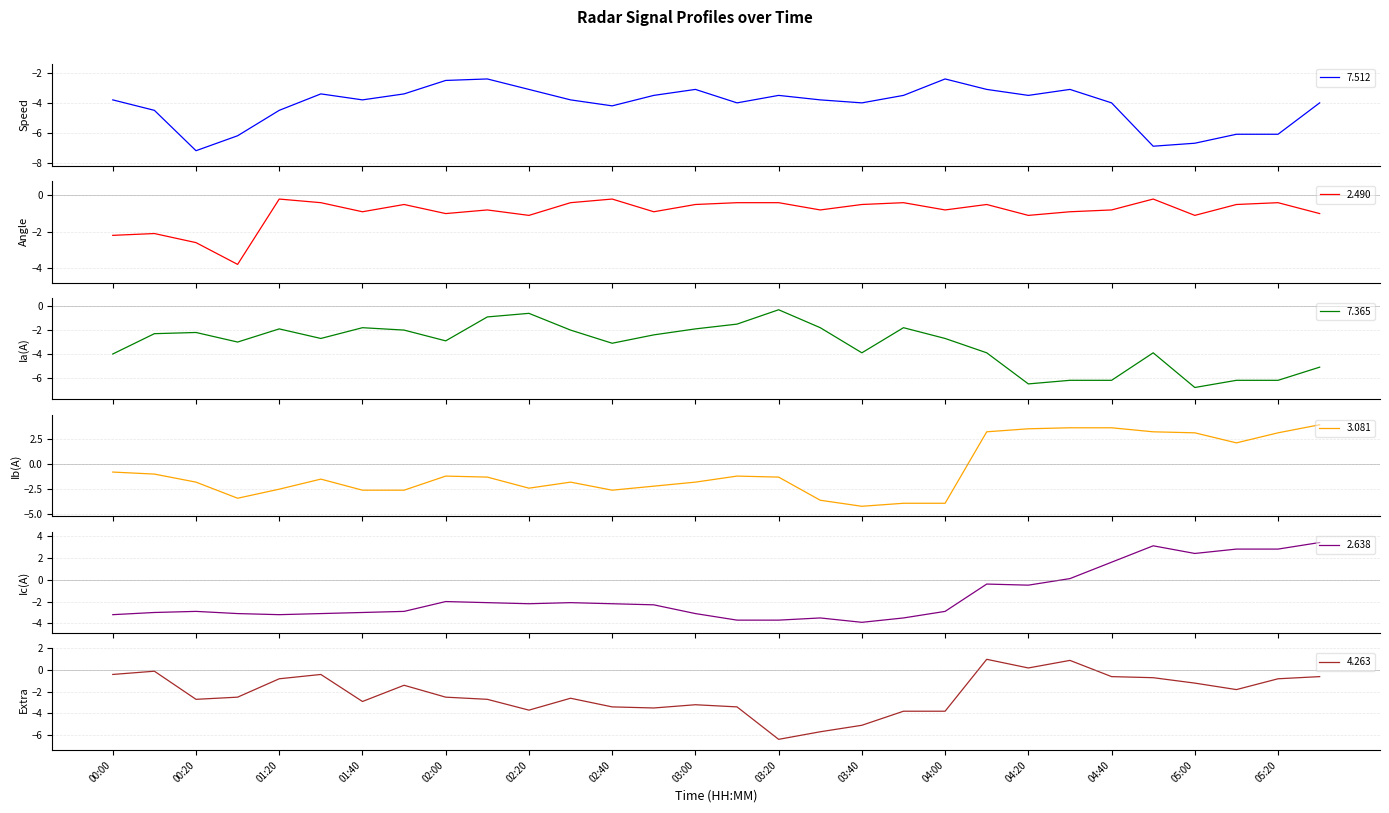

How many times do 4.263 and 7.512 cross each other?

4